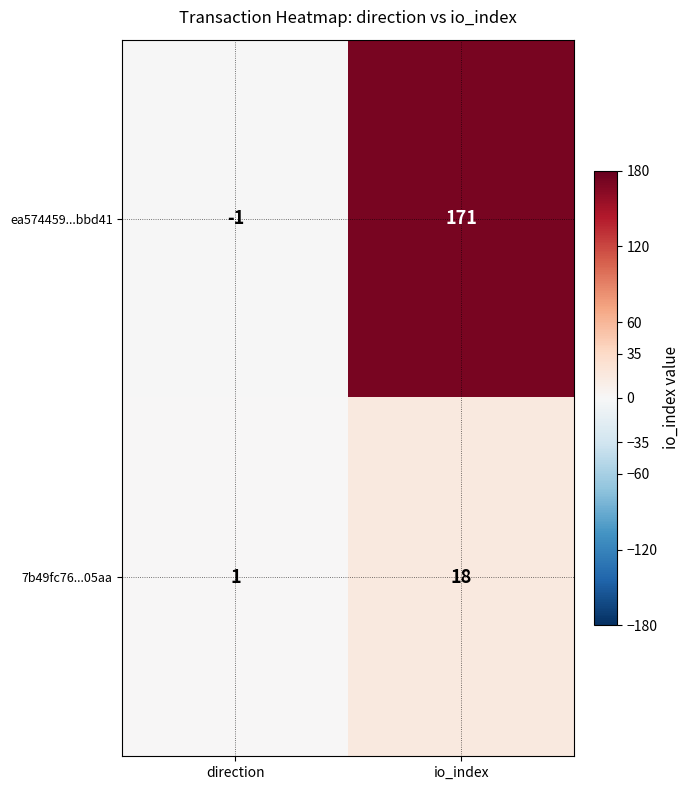

At which category is the sum across all series the highest?

io_index